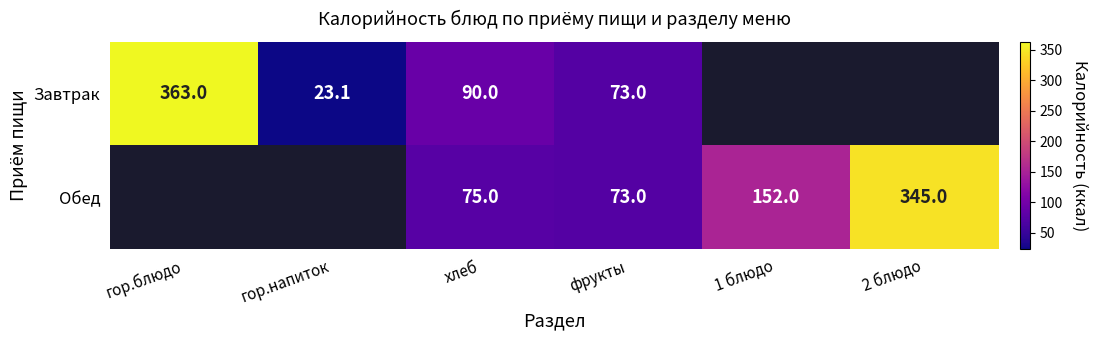

What is the spread (max minus min) of values at хлеб?

15.0